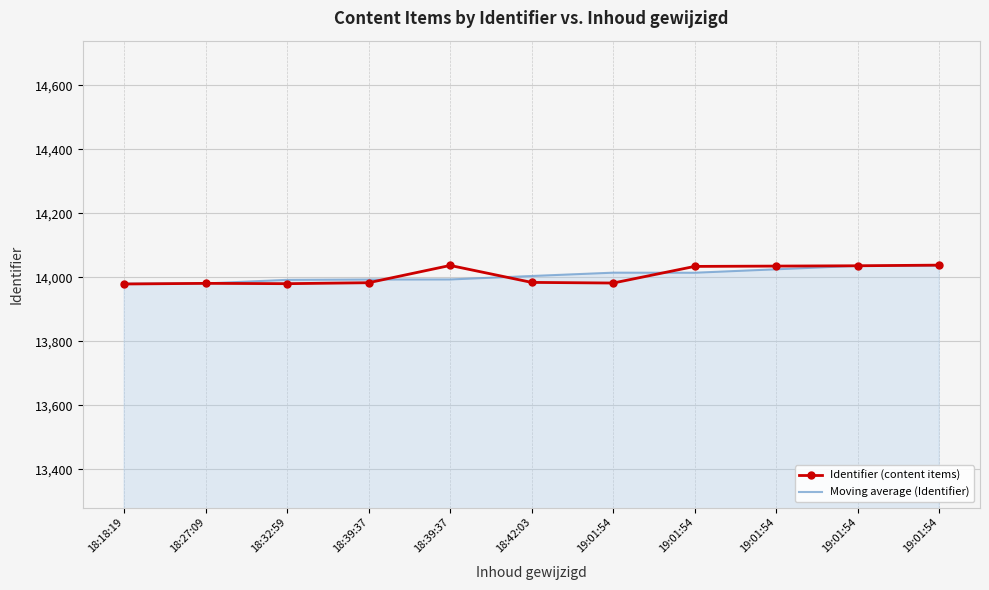

True or false: Identifier (content items) has a value of 14038.0 at 19:01:54.

True